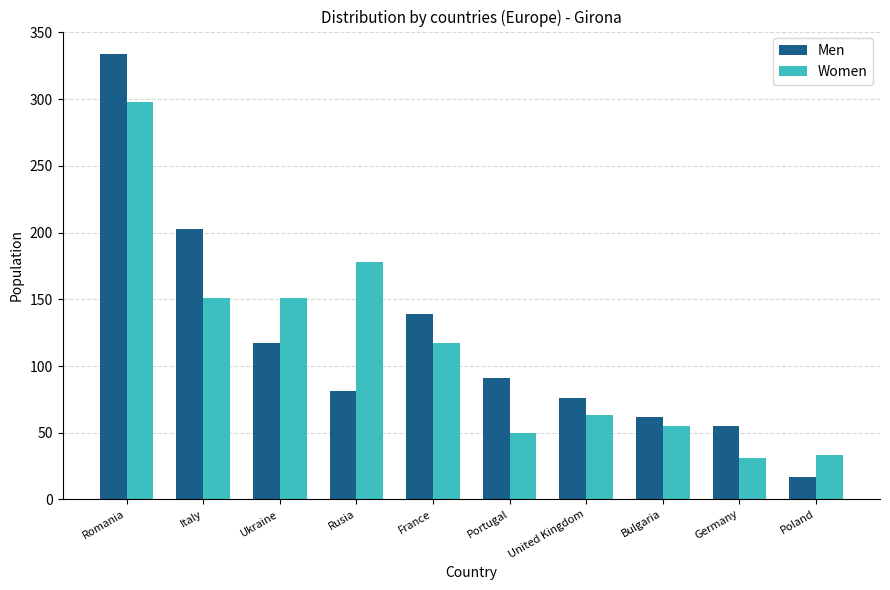

Which series has the largest range (max minus min)?

Men